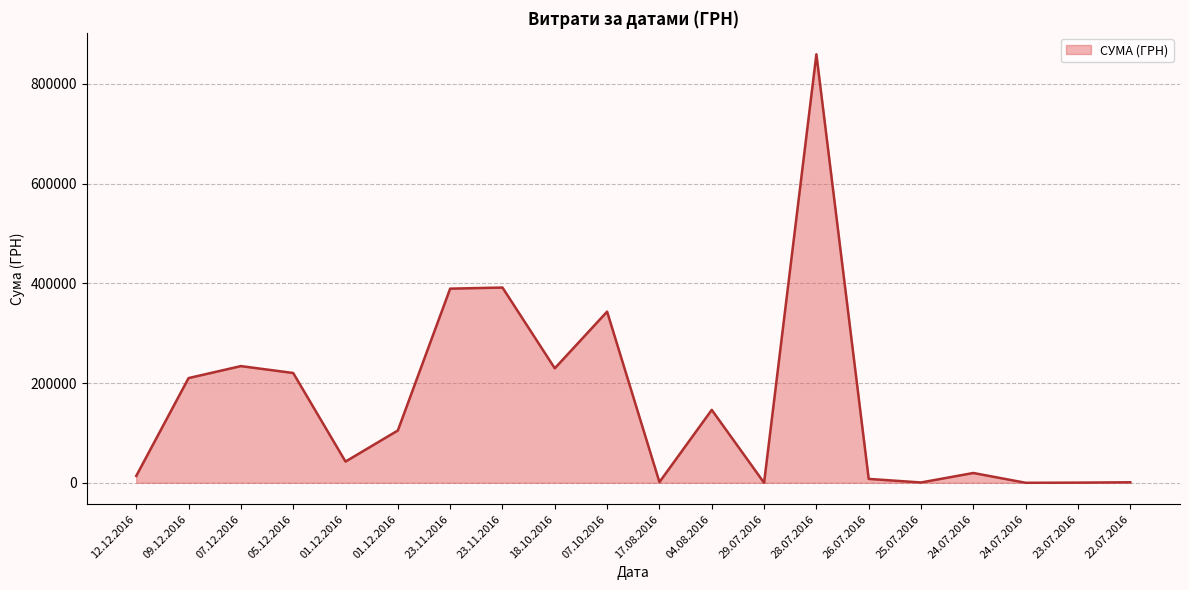

Does the chart display data point markers on the line(s)?

No